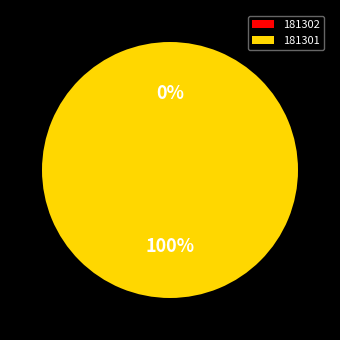

Is it true that 181301 is 100% of the pie?

True